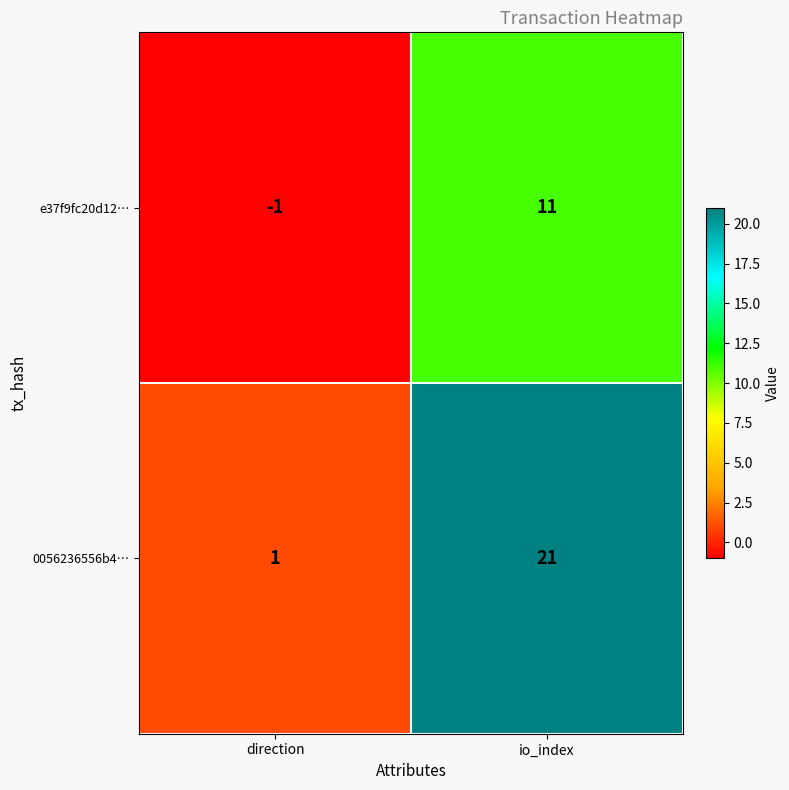

Count the number of categories in the chart.

2